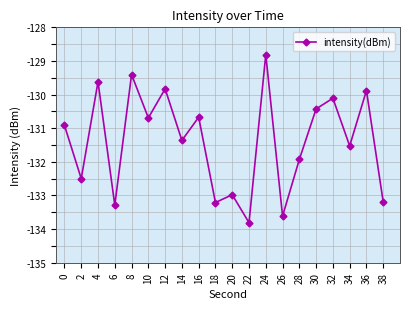

What value does the data have at 14?

-131.4